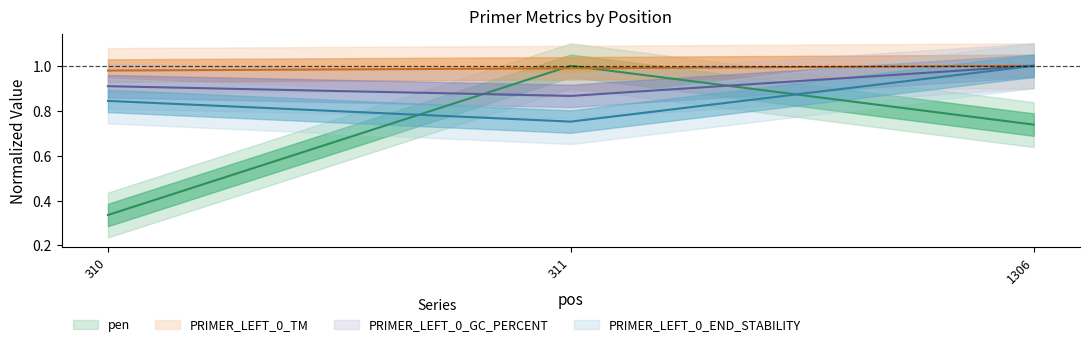

What is the spread (max minus min) of values at 311?

0.2